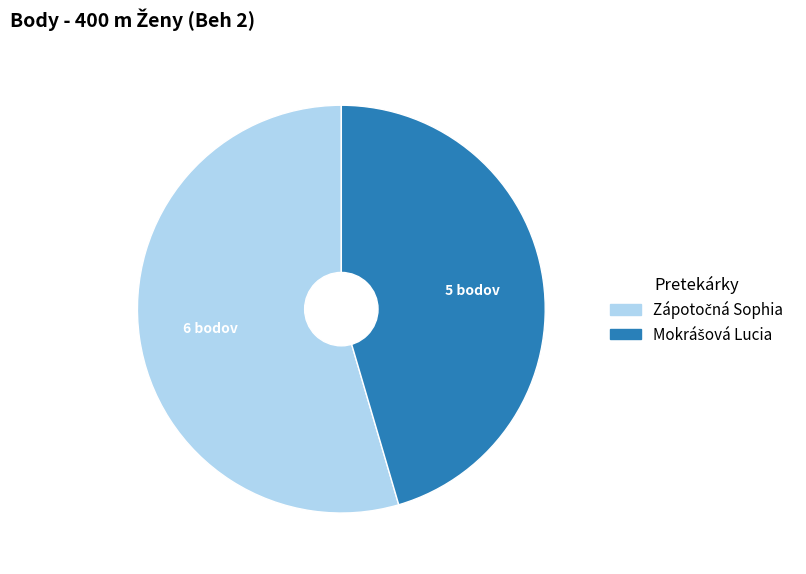

Is there any slice that represents more than half of the pie?

Yes